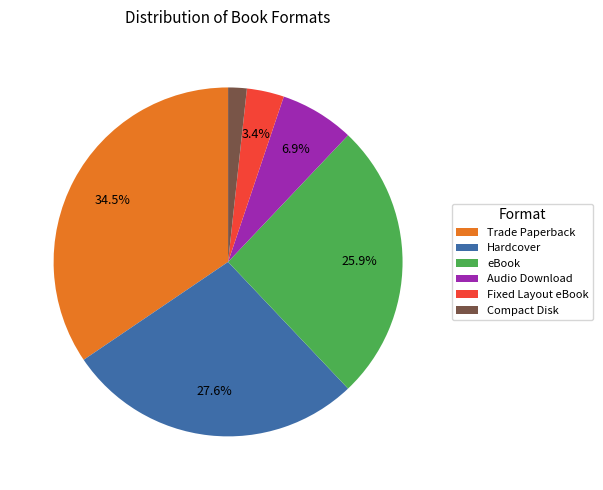

True or false: eBook accounts for 26% of the total.

True